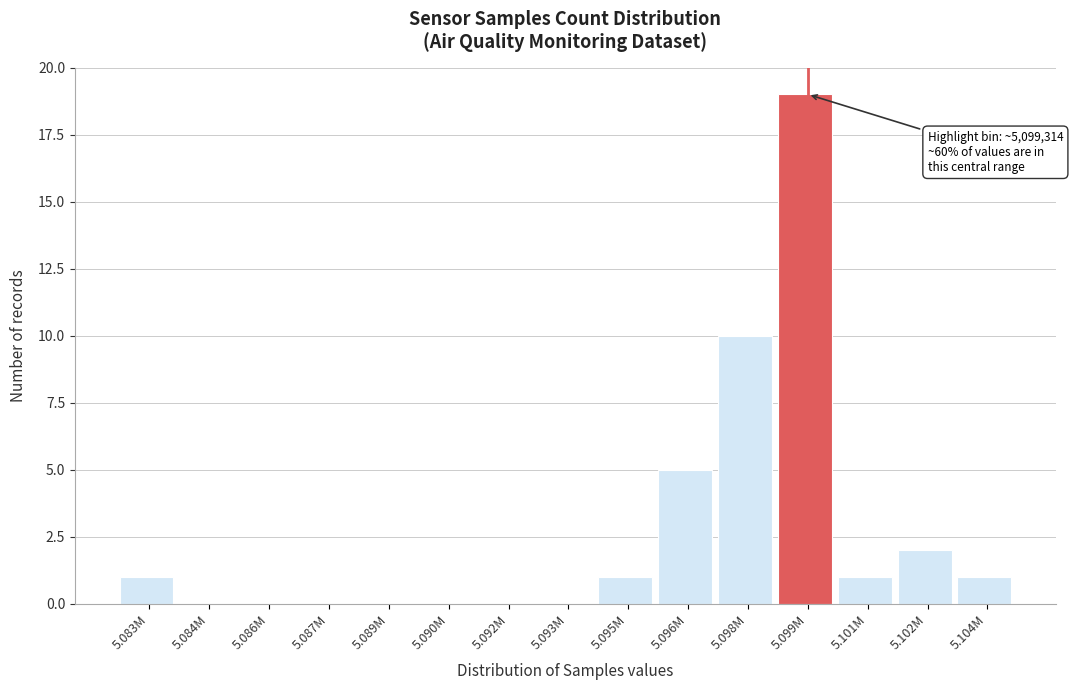

Reading right to left, list all the values displayed in this chart.

5.104M=1	5.102M=2	5.101M=1	5.099M=19	5.098M=10	5.096M=5	5.095M=1	5.093M=0	5.092M=0	5.090M=0	5.089M=0	5.087M=0	5.086M=0	5.084M=0	5.083M=1